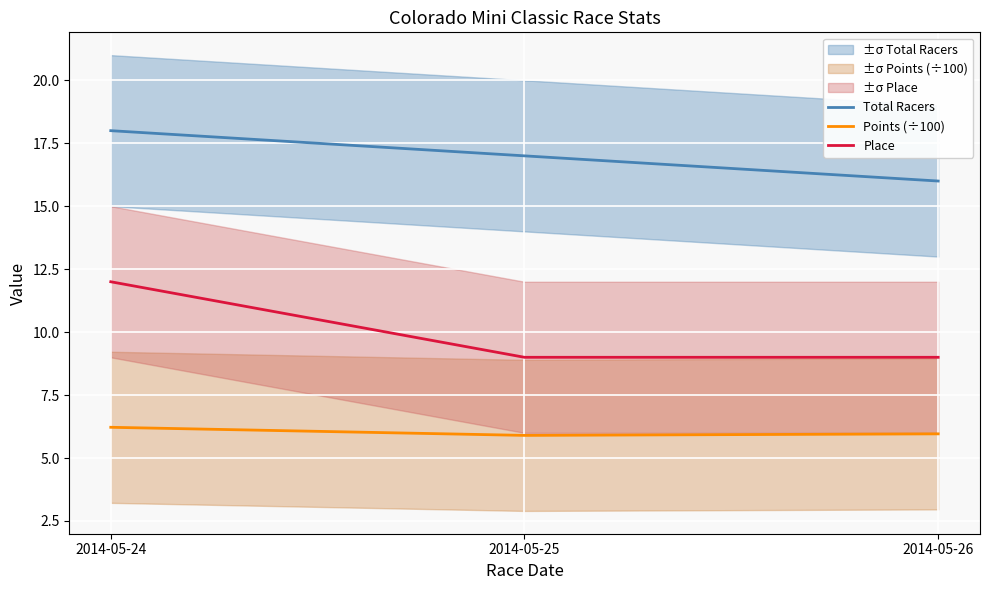

Which has a higher value, 2014-05-26 or 2014-05-24?

2014-05-24